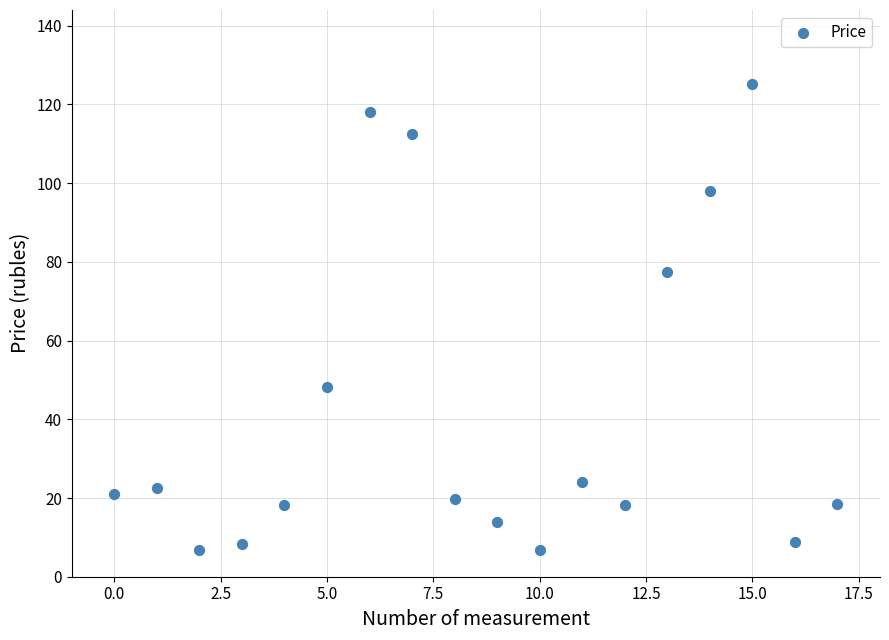

What Y value in the scatter plot is closest to 65?

77.4